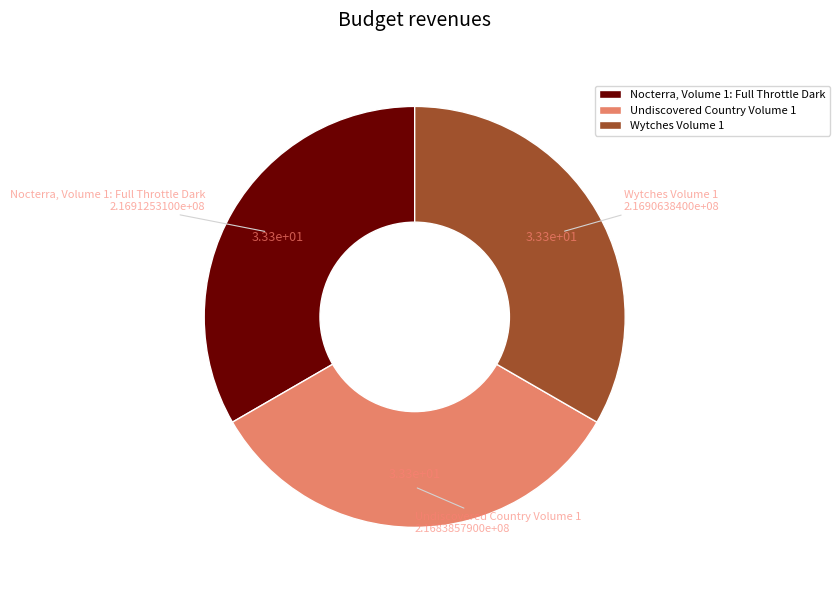

Approximately how many times larger is the value at Undiscovered Country Volume 1 compared to Nocterra, Volume 1: Full Throttle Dark?

1.0